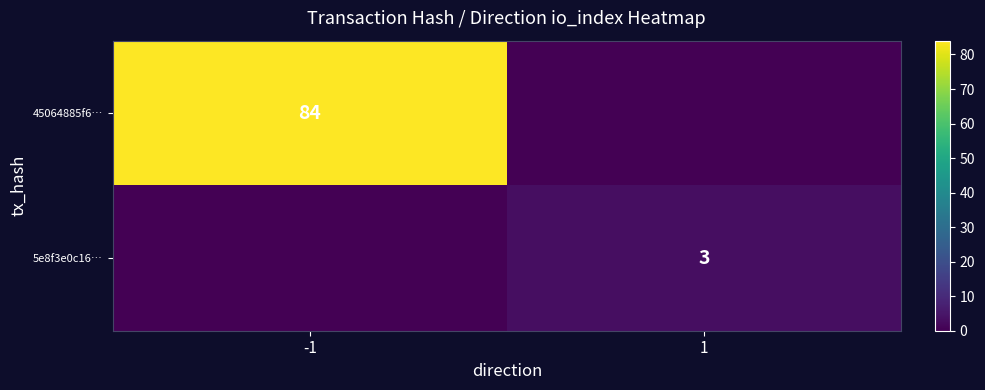

True or false: 45064885f6… has a value of 140 at -1.

False